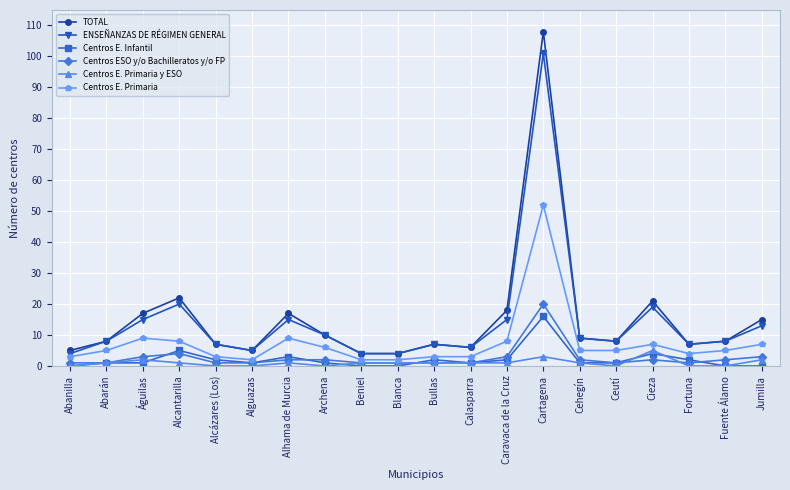

True or false: Centros E. Infantil and TOTAL intersect in this chart.

False